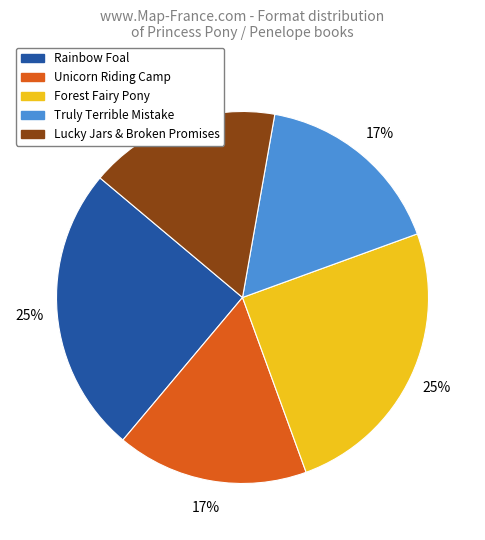

How many slices are in this pie chart?

5